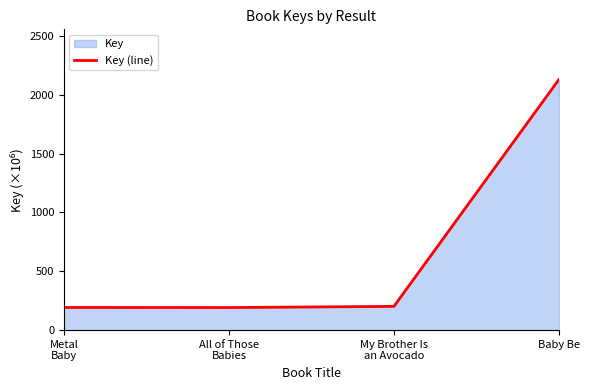

True or false: the data shows 303.2 at All of Those
Babies.

False